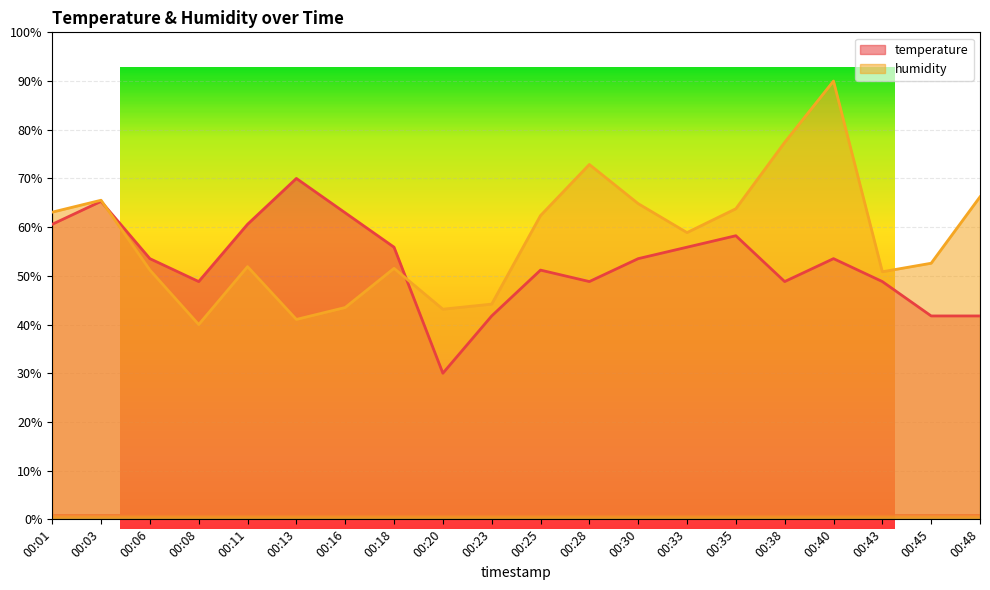

List the series in order of their peak value, highest first.

humidity, temperature